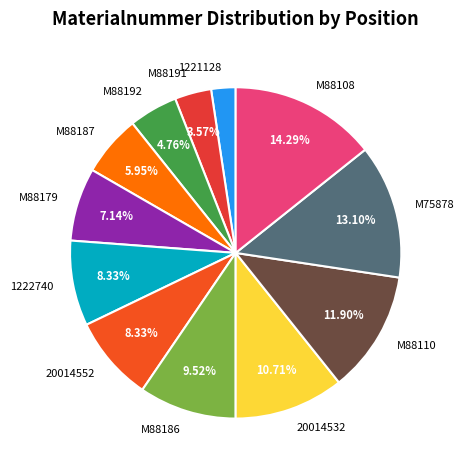

Between 1221128 and M88191, which is larger?

M88191